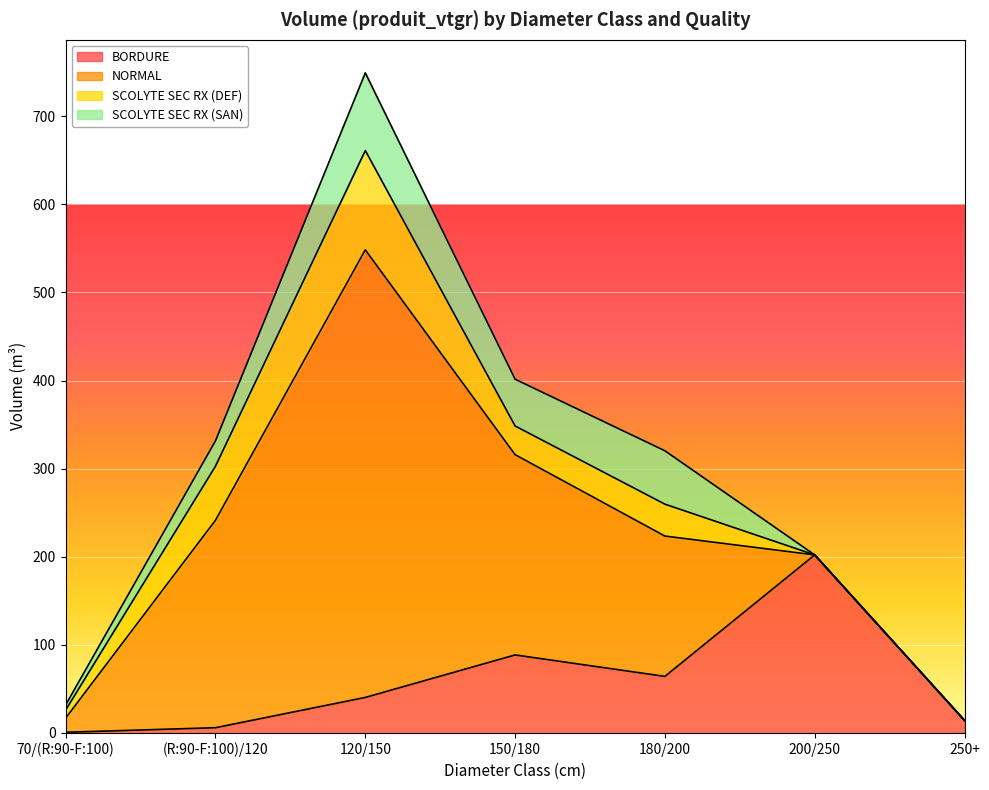

Reading right to left, transcribe all the data shown in this chart.

BORDURE: 14.2	202.1	64.2	88.6	40.3	6.0	0.8
NORMAL: 0.0	0.0	159.3	227.3	508.0	235.5	16.2
SCOLYTE SEC RX (DEF): 0.0	0.0	36.2	32.5	112.7	61.3	9.2
SCOLYTE SEC RX (SAN): 0.0	0.0	60.6	53.1	88.2	28.8	5.7